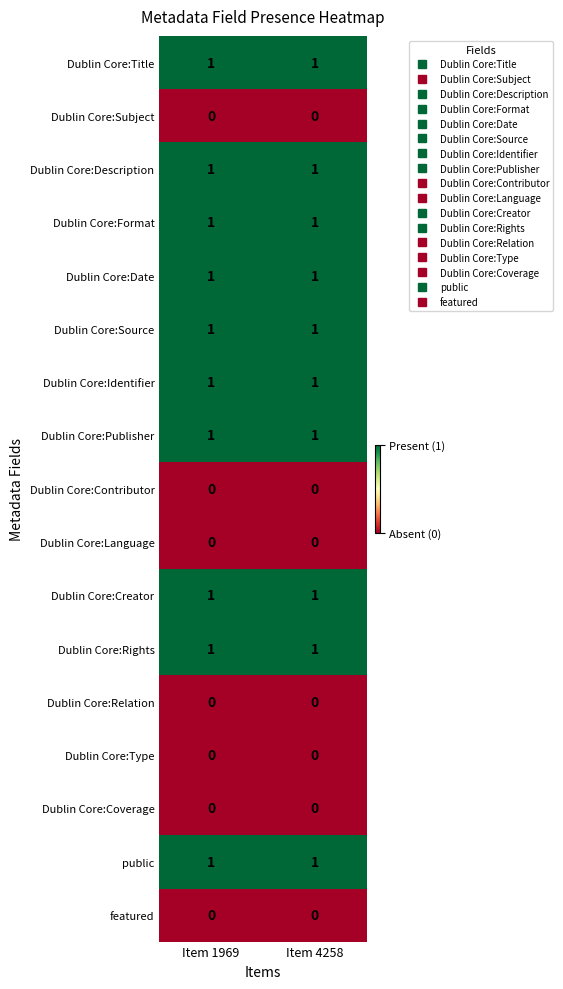

The value of Dublin Core:Rights at Item 1969 is 1. True or false?

True